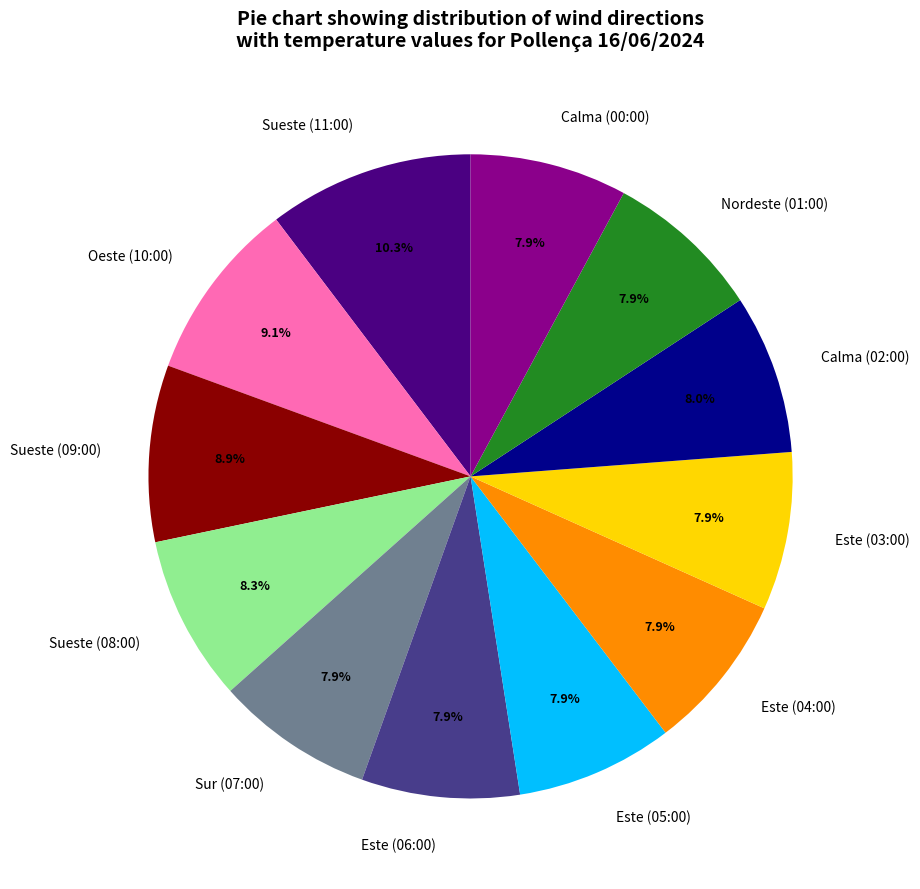

True or false: Calma (02:00) accounts for 8% of the total.

True